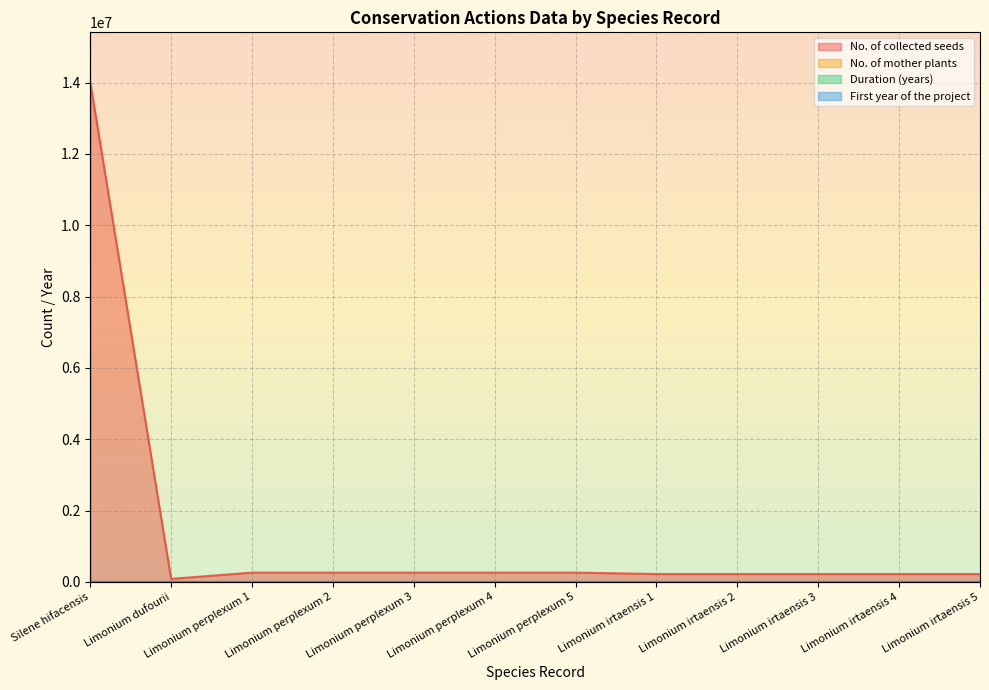

What is the difference between the maximum and minimum values in the Duration (years) series?

3